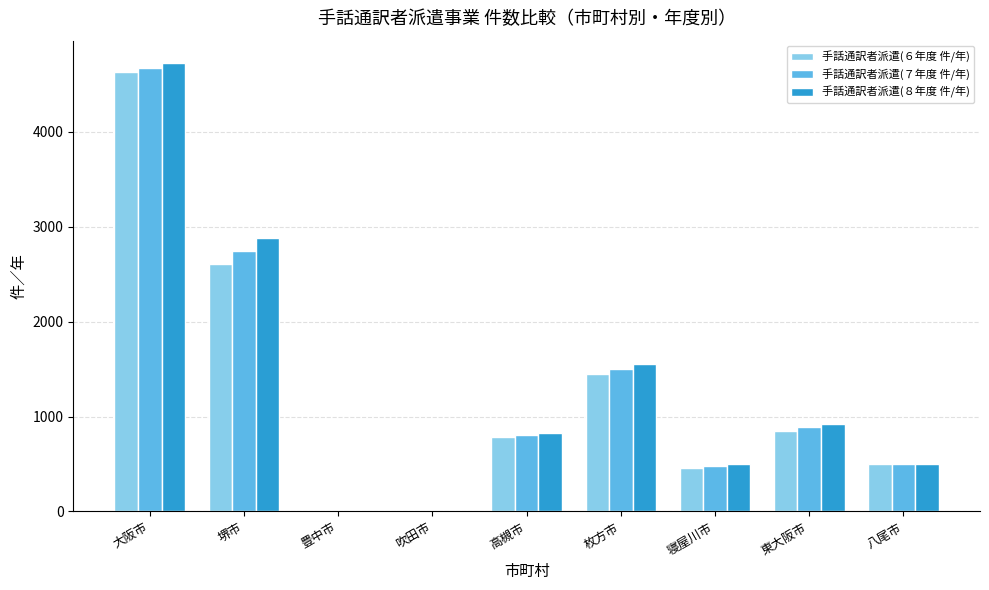

Which series has the widest spread of values?

手話通訳者派遣(８年度 件/年)